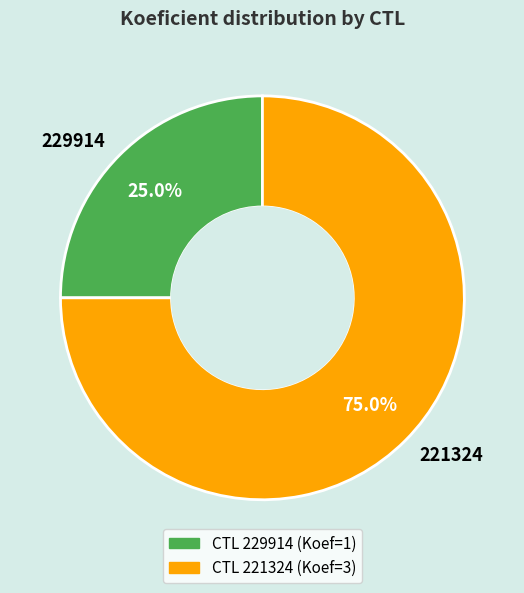

How many segments does this pie chart have?

2